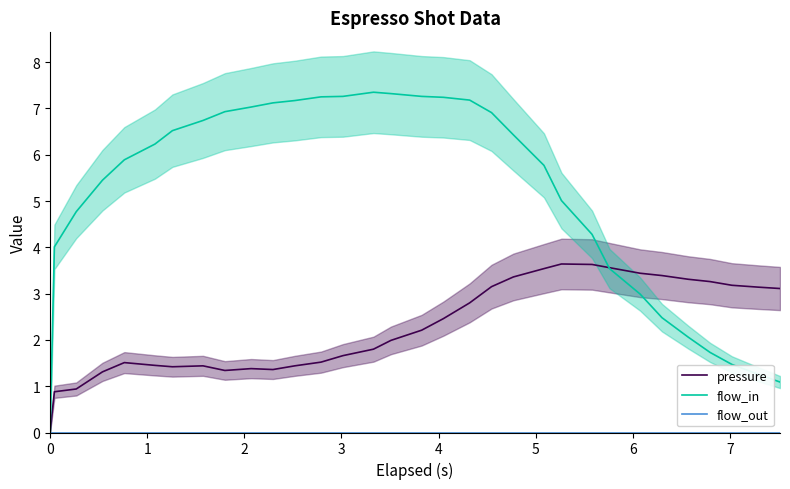

In pressure, how many points are lower than both neighbors (excluding endpoints)?

3